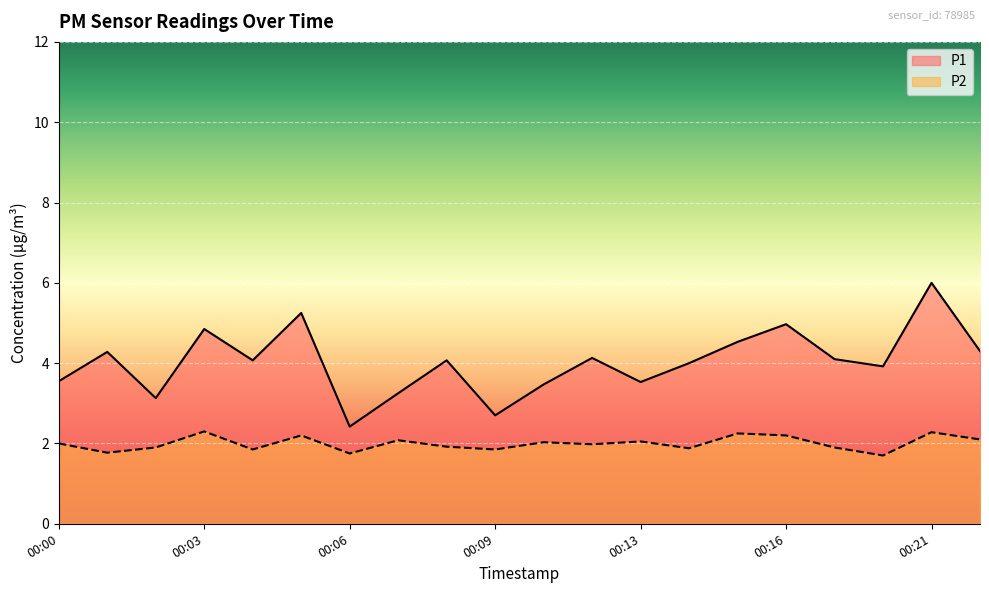

True or false: P2 has more than 2 points higher than both neighbors.

True